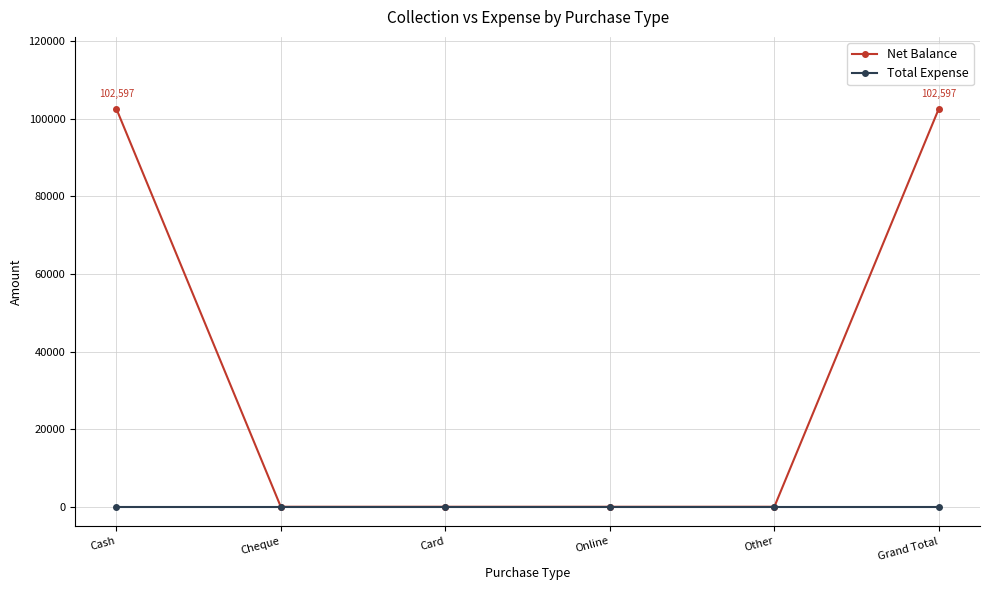

Rank the series at Grand Total from lowest to highest value.

Total Expense, Net Balance